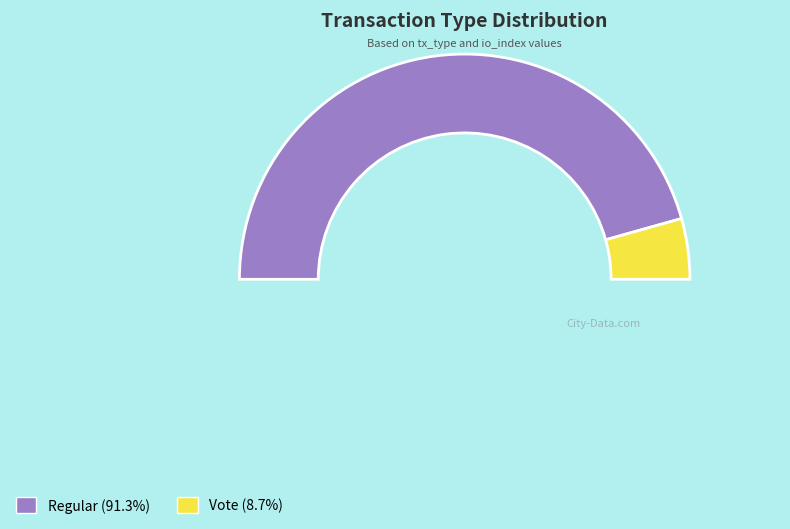

True or false: Vote (io_index=2) accounts for 2% of the total.

False